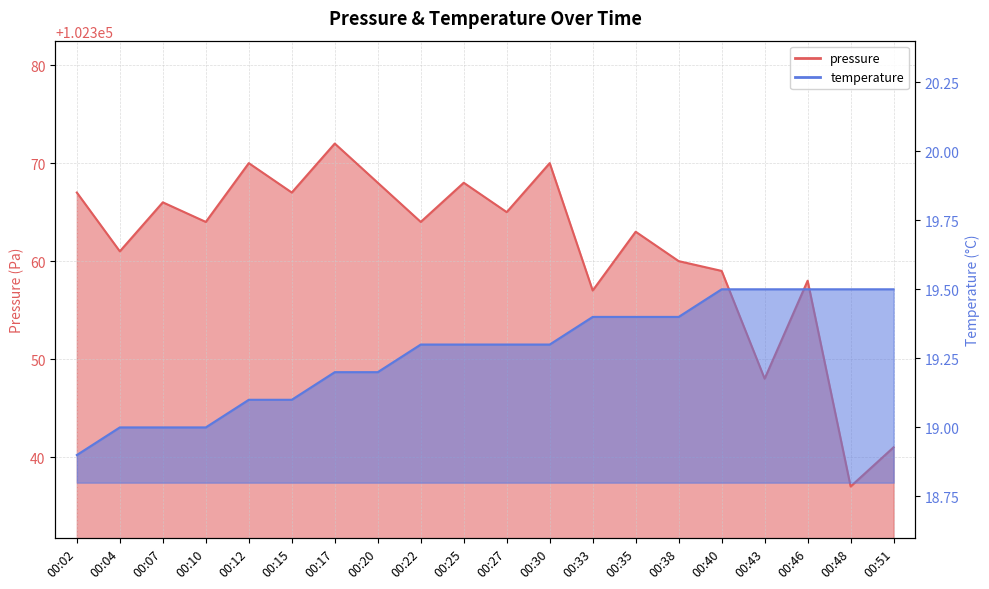

What are all the series names shown in the legend?

pressure, temperature